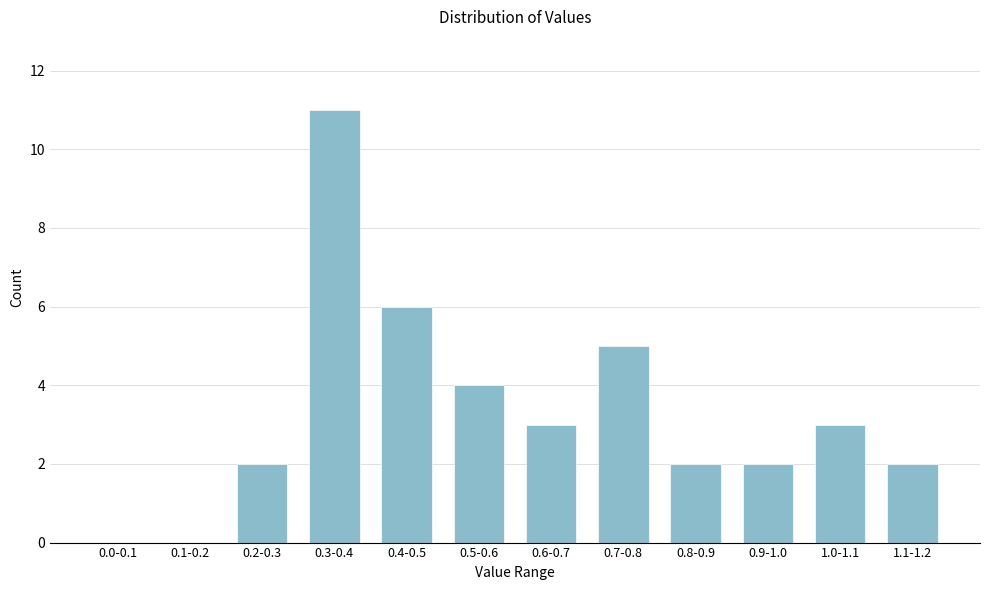

Reading right to left, extract all data points from this chart.

1.1-1.2=2	1.0-1.1=3	0.9-1.0=2	0.8-0.9=2	0.7-0.8=5	0.6-0.7=3	0.5-0.6=4	0.4-0.5=6	0.3-0.4=11	0.2-0.3=2	0.1-0.2=0	0.0-0.1=0